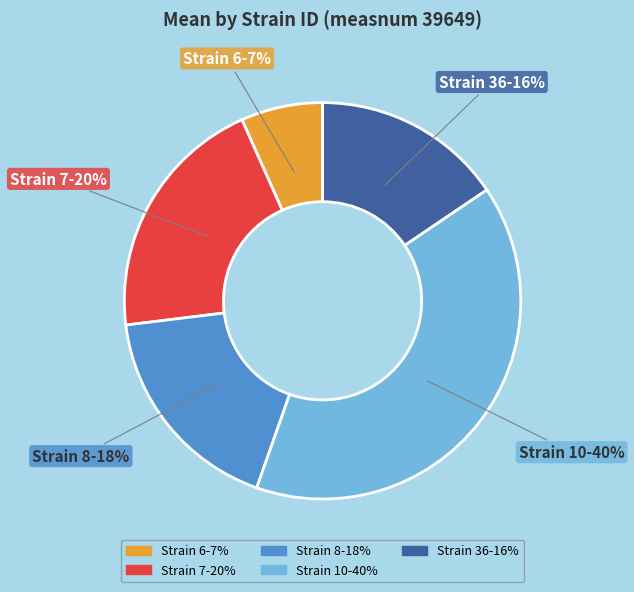

To the nearest percent, what is the difference between the largest and smallest slice percentages?

33%